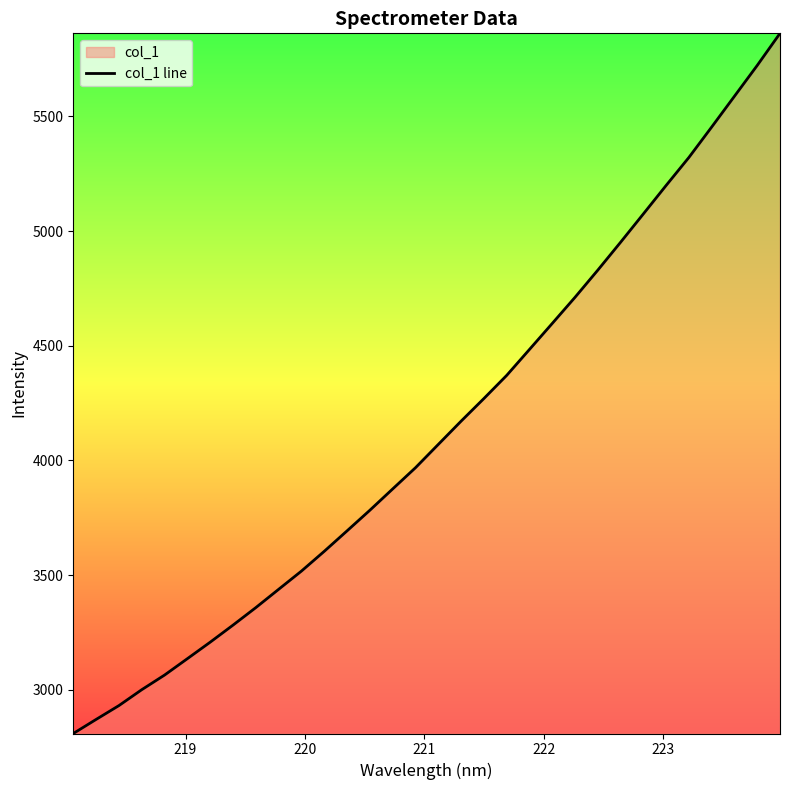

What is the difference between the maximum and minimum values?

3052.5